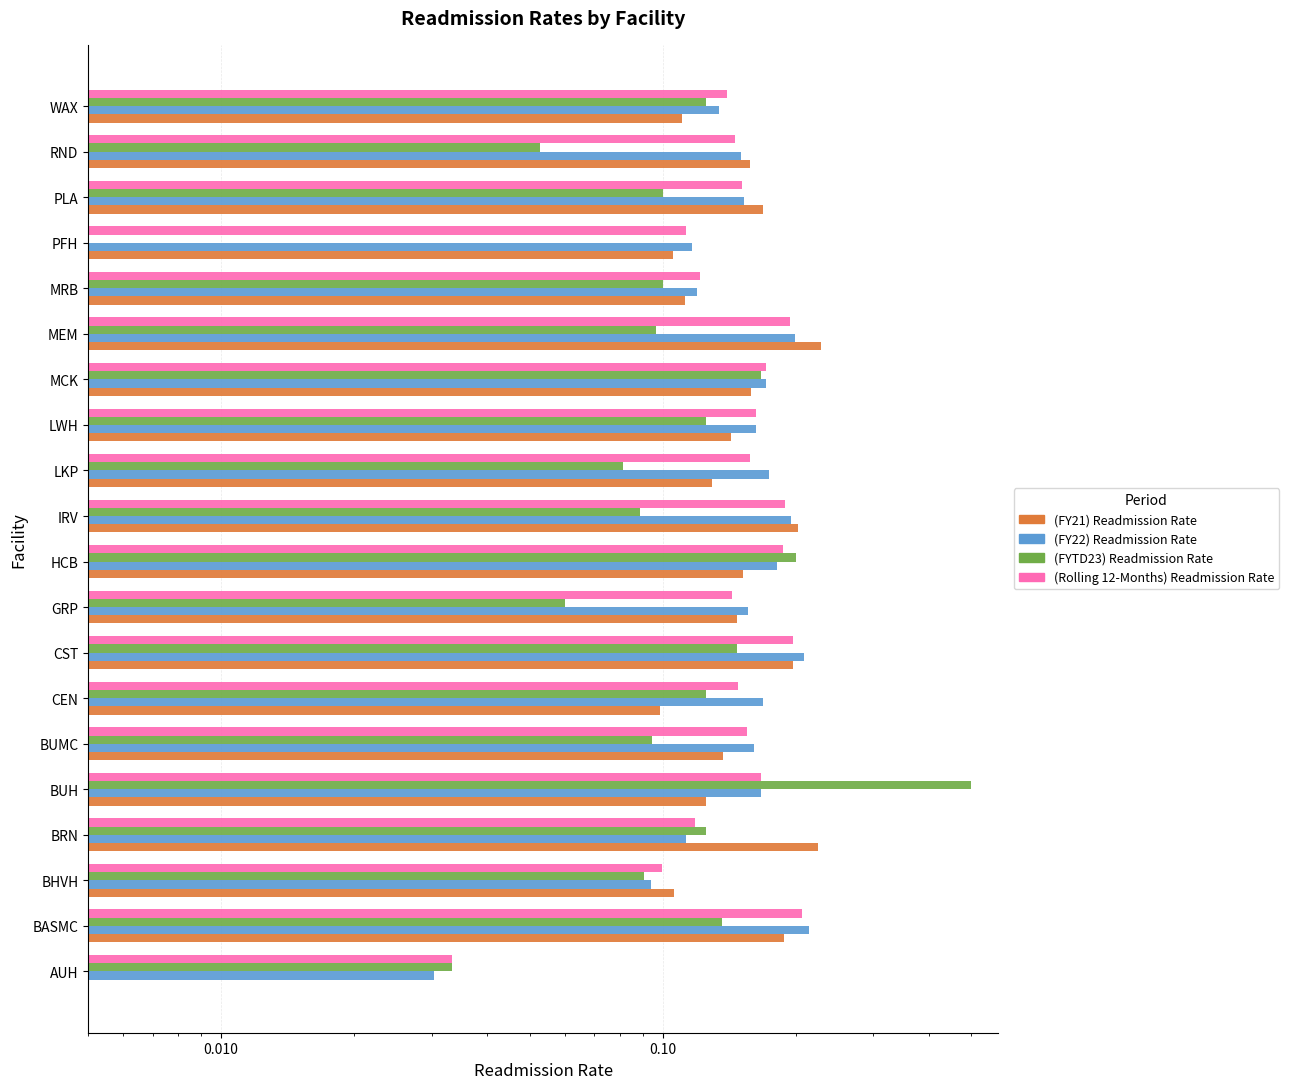

At how many categories does at least one series exceed 0?

20